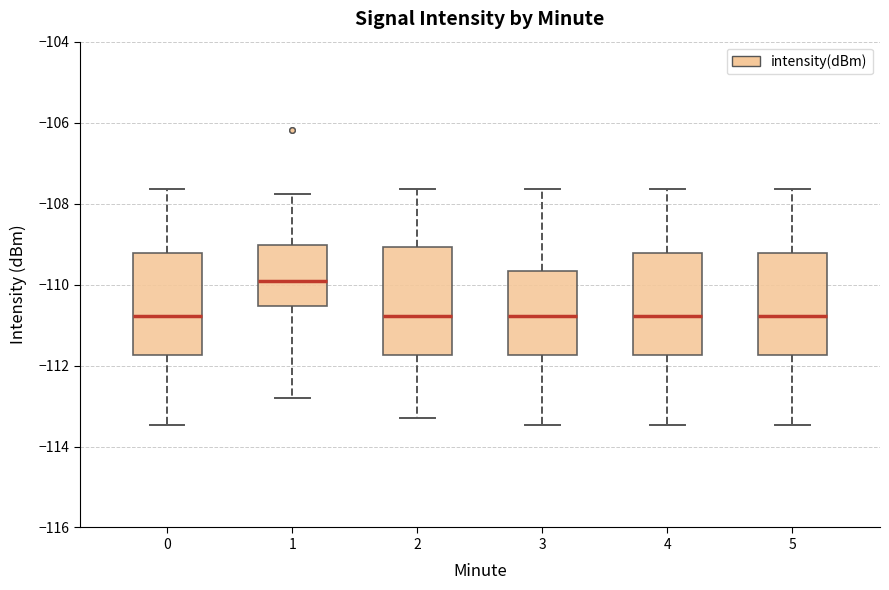

Reading left to right, transcribe this box plot: for each box, give where its median line is, the range the box spans, and where its two whiskers end, as read against the y-axis. The values are not printed on the chart, so give them approximately, as read against the axis.

0: median -110.8, box -111.8 to -109.2, whiskers -113.4 to -107.6
1: median -110.0, box -110.6 to -109.0, whiskers -112.8 to -107.8
2: median -110.8, box -111.8 to -109.0, whiskers -113.2 to -107.6
3: median -110.8, box -111.8 to -109.6, whiskers -113.4 to -107.6
4: median -110.8, box -111.8 to -109.2, whiskers -113.4 to -107.6
5: median -110.8, box -111.8 to -109.2, whiskers -113.4 to -107.6